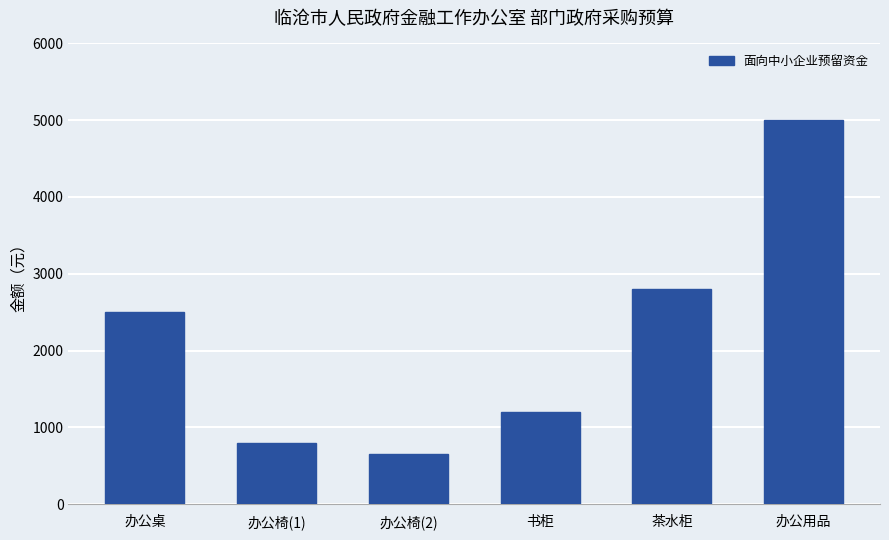

Reading left to right, extract all data points from this chart.

办公桌=2500	办公椅(1)=800	办公椅(2)=650	书柜=1200	茶水柜=2800	办公用品=5000